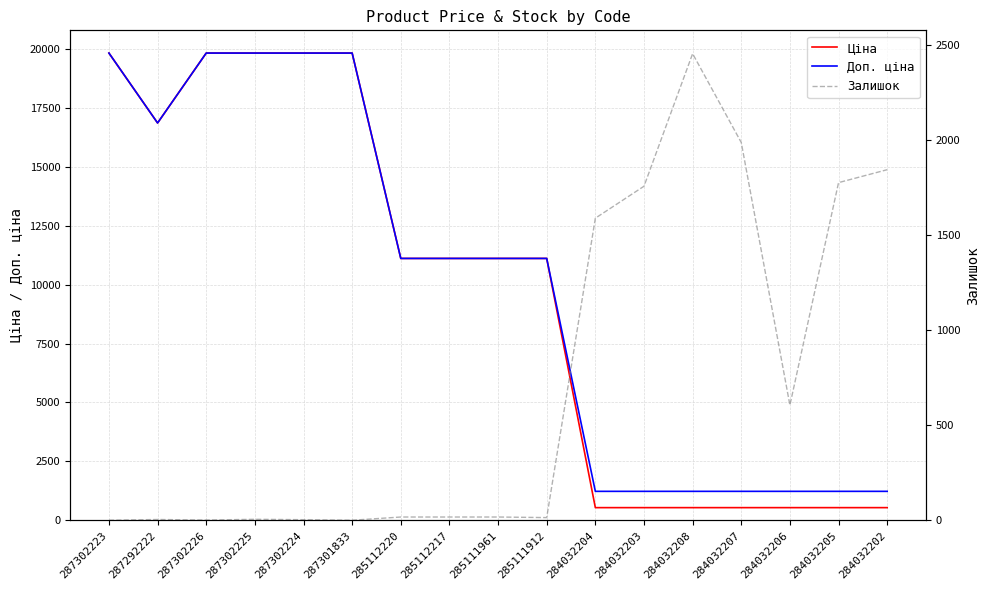

At which label is Ціна closest to 10183?

285112220